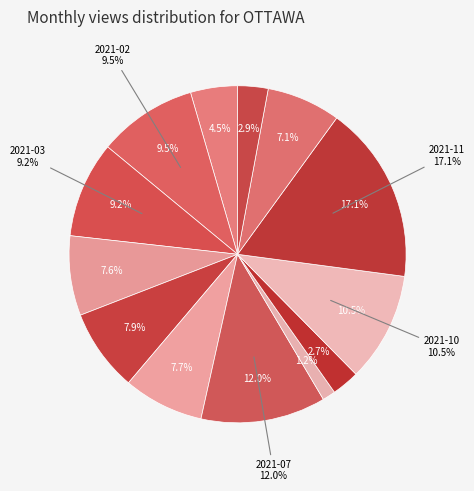

Rank the categories by value from highest to lowest.

2021-11, 2021-07, 2021-10, 2021-02, 2021-03, 2021-05, 2021-06, 2021-04, 2021-12, 2021-01, 2022-01, 2021-09, 2021-08